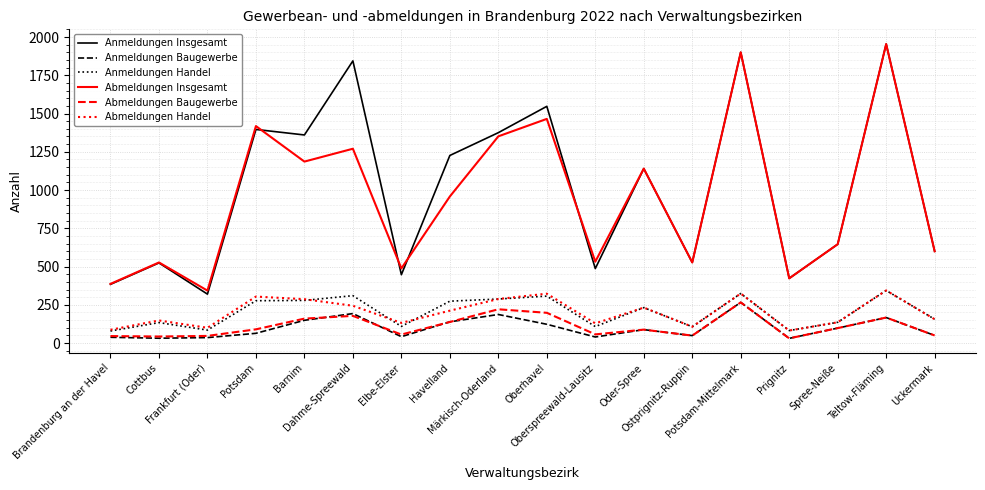

True or false: Anmeldungen Baugewerbe and Anmeldungen Insgesamt intersect in this chart.

False